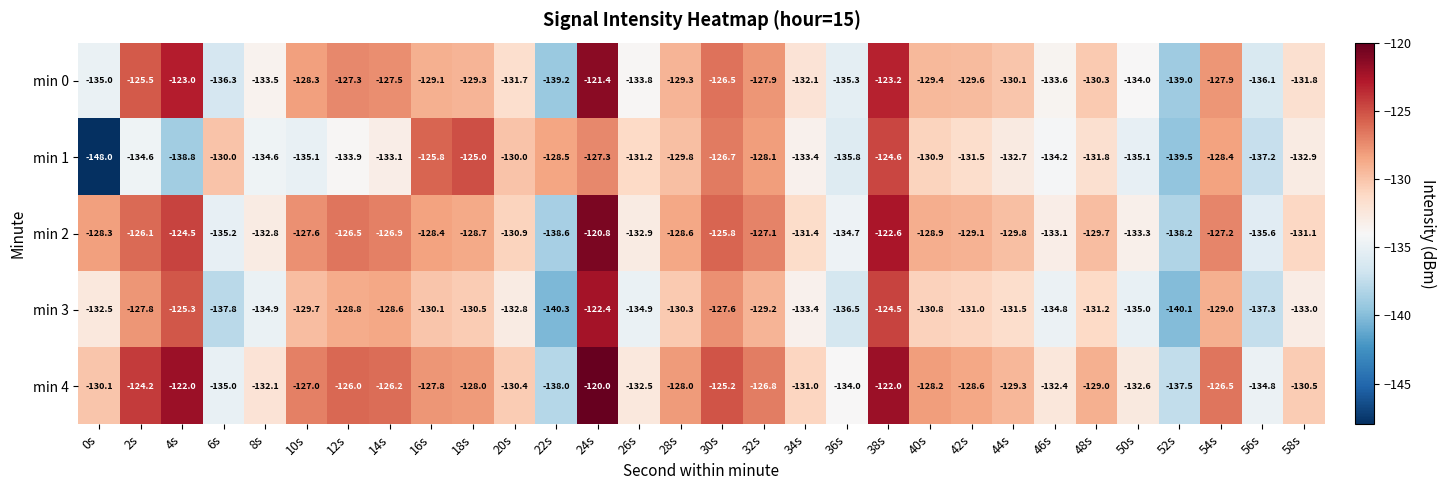

Which series changed the most between 40s and 44s?

min 1